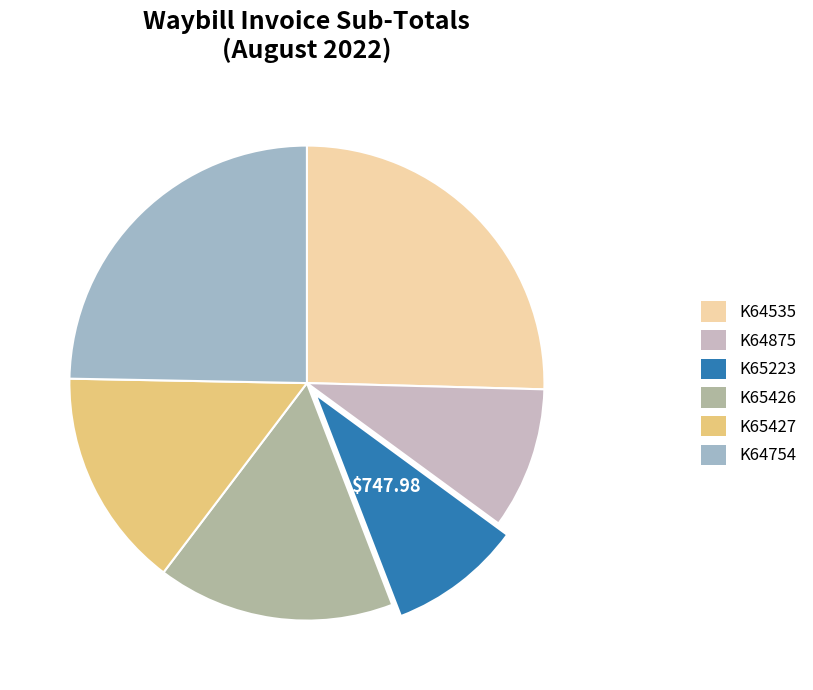

Is the sum of K64754 and K65223 greater than half?

No